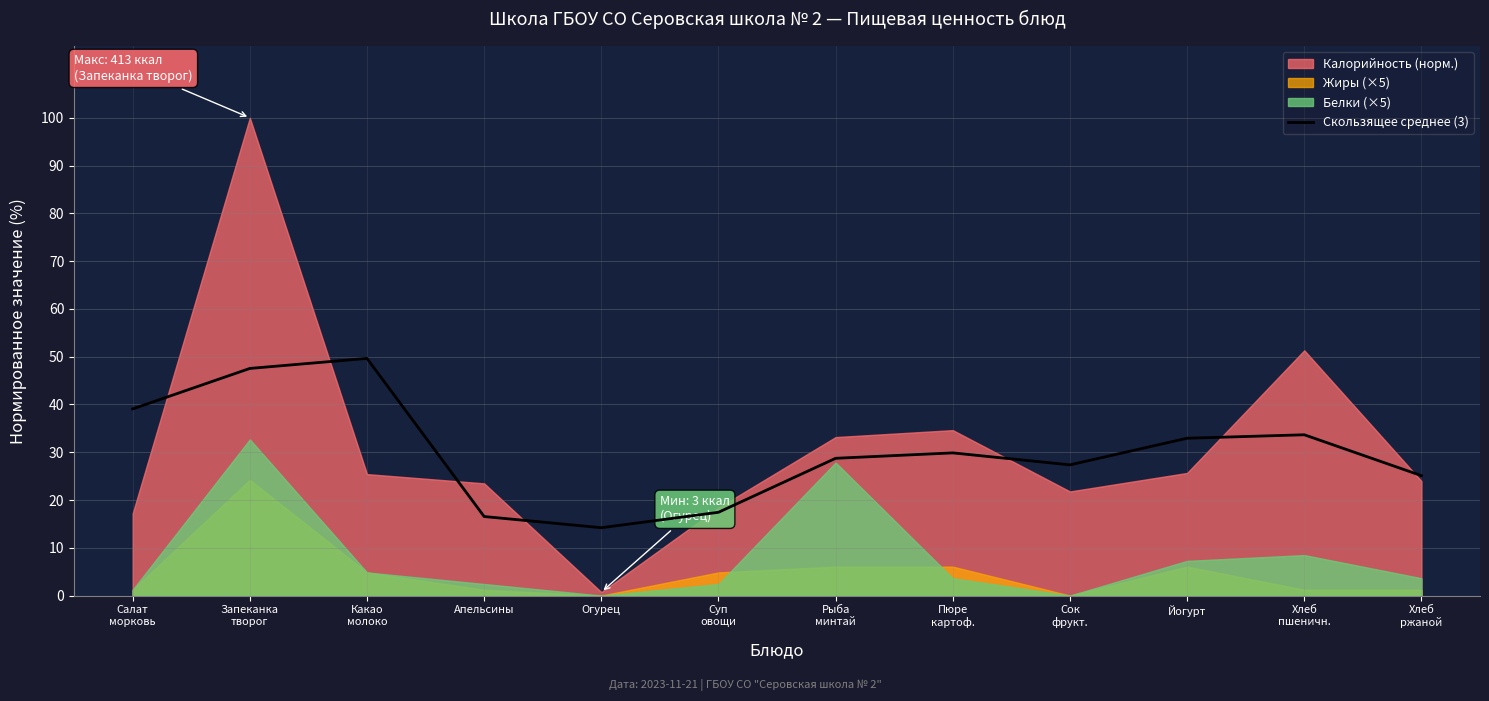

At which category does the chart reach its minimum across all series?

Огурец